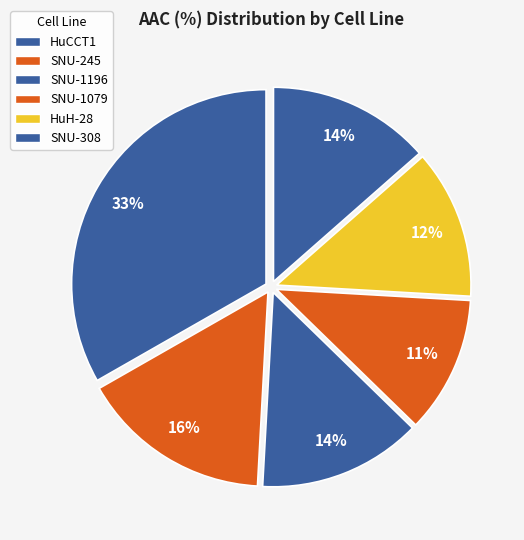

Count the number of slices in the pie.

6